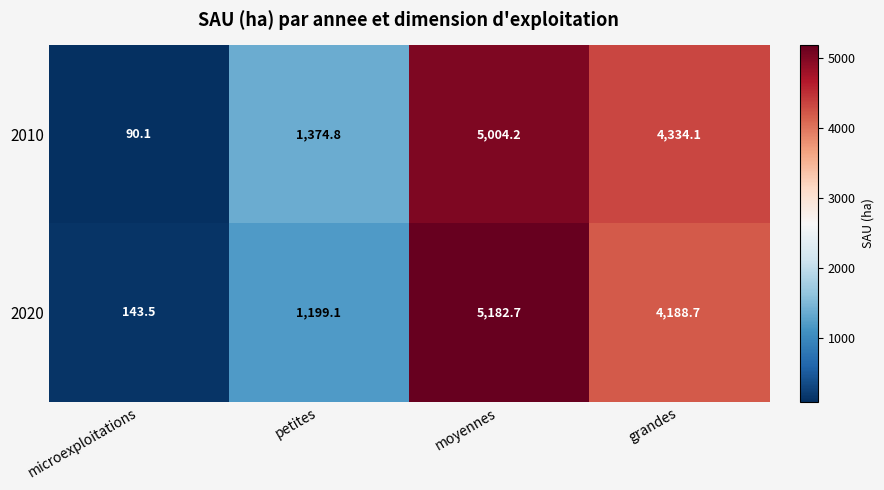

List the series in order of their peak value, highest first.

2020, 2010